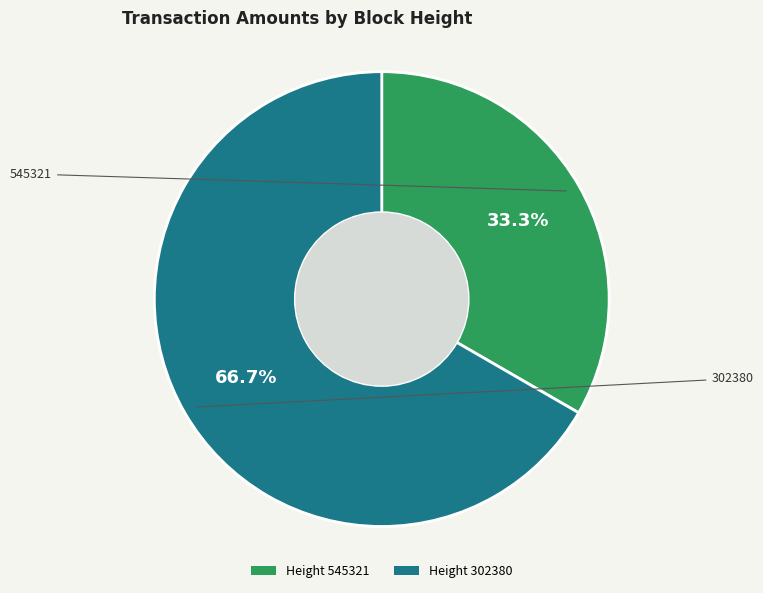

How many slices are in this pie chart?

2